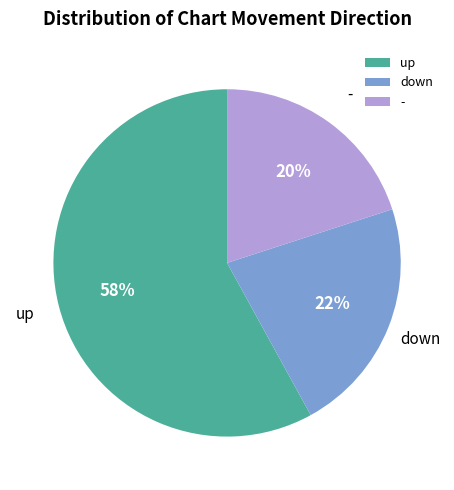

Which category has the biggest portion of the pie?

up